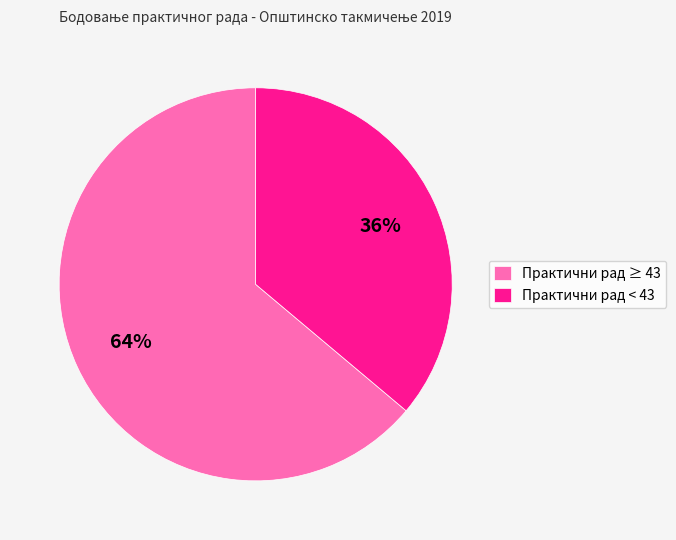

Approximately how many times larger is the value at Практични рад ≥ 43 compared to Практични рад < 43?

1.8